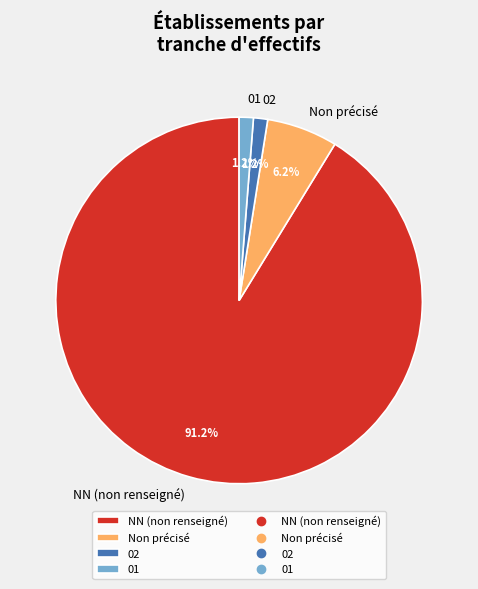

Is there a majority slice in this chart?

Yes